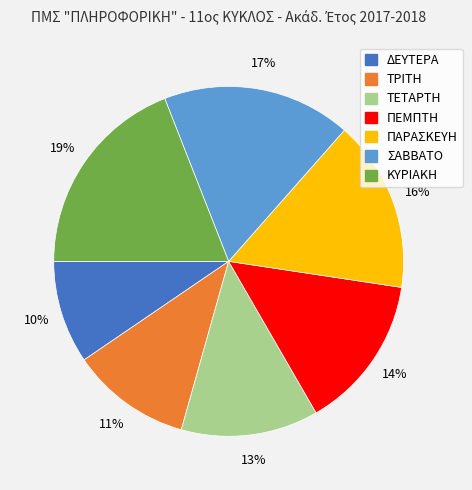

Which slice is the smallest?

ΔΕΥΤΕΡΑ